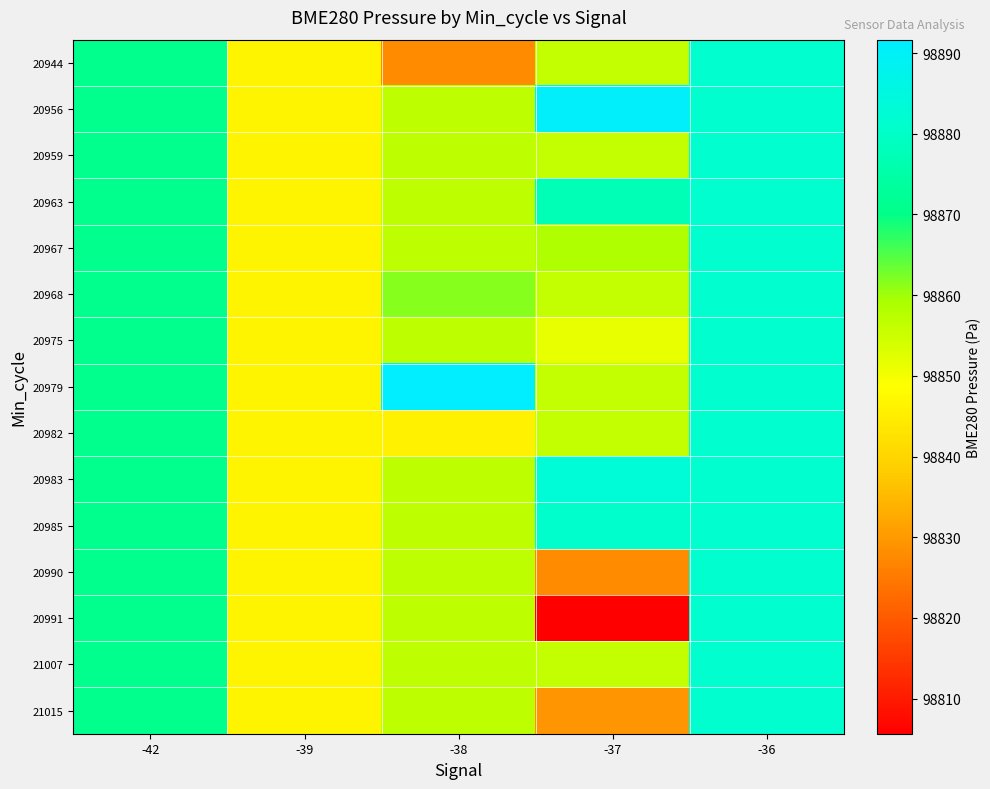

Reading left to right, extract all data points from this chart.

20944: -42=98871.0	-39=98846.4	-38=98828.1	-37=98856.1	-36=98881.4
20956: -42=98871.0	-39=98846.4	-38=98856.8	-37=98890.3	-36=98881.4
20959: -42=98871.0	-39=98846.4	-38=98856.8	-37=98856.1	-36=98881.4
20963: -42=98871.0	-39=98846.4	-38=98856.8	-37=98877.5	-36=98881.4
20967: -42=98871.0	-39=98846.4	-38=98856.8	-37=98858.4	-36=98881.4
20968: -42=98871.0	-39=98846.4	-38=98861.7	-37=98856.1	-36=98881.4
20975: -42=98871.0	-39=98846.4	-38=98856.8	-37=98851.6	-36=98881.4
20979: -42=98871.0	-39=98846.4	-38=98891.7	-37=98856.1	-36=98881.4
20982: -42=98871.0	-39=98846.4	-38=98845.7	-37=98856.1	-36=98881.4
20983: -42=98871.0	-39=98846.4	-38=98856.8	-37=98883.0	-36=98881.4
20985: -42=98871.0	-39=98846.4	-38=98856.8	-37=98881.2	-36=98881.4
20990: -42=98871.0	-39=98846.4	-38=98856.8	-37=98828.1	-36=98881.4
20991: -42=98871.0	-39=98846.4	-38=98856.8	-37=98805.6	-36=98881.4
21007: -42=98871.0	-39=98846.4	-38=98856.8	-37=98856.1	-36=98881.4
21015: -42=98871.0	-39=98846.4	-38=98856.8	-37=98829.4	-36=98881.4